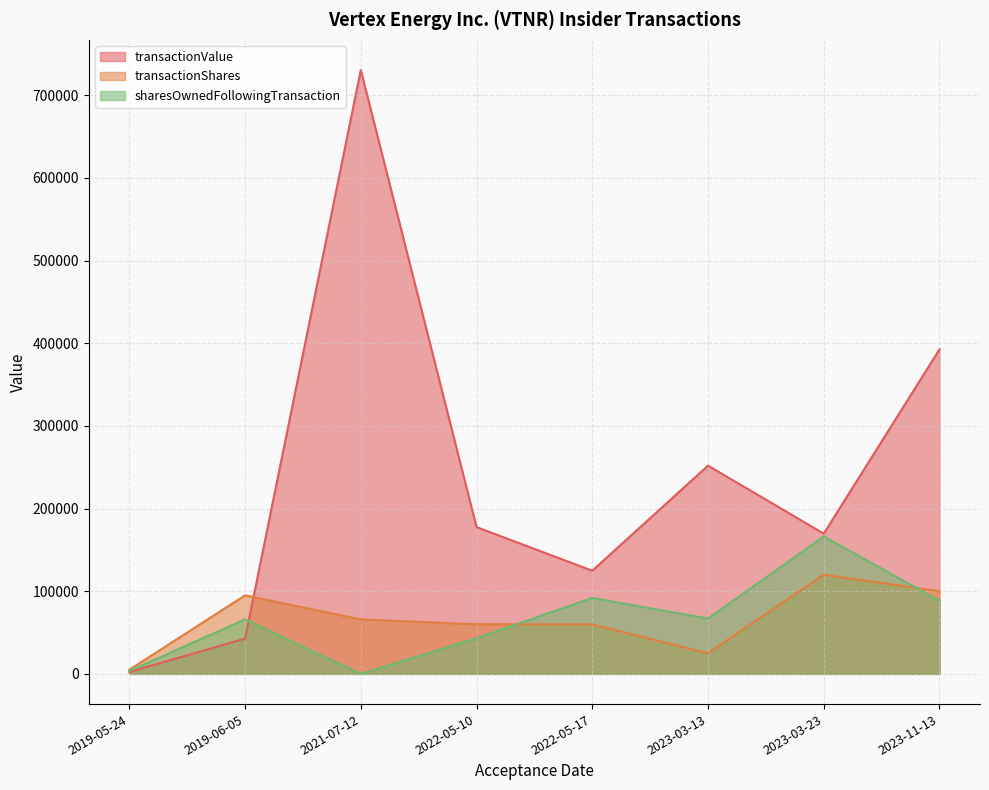

How many times do sharesOwnedFollowingTransaction and transactionShares cross each other?

2